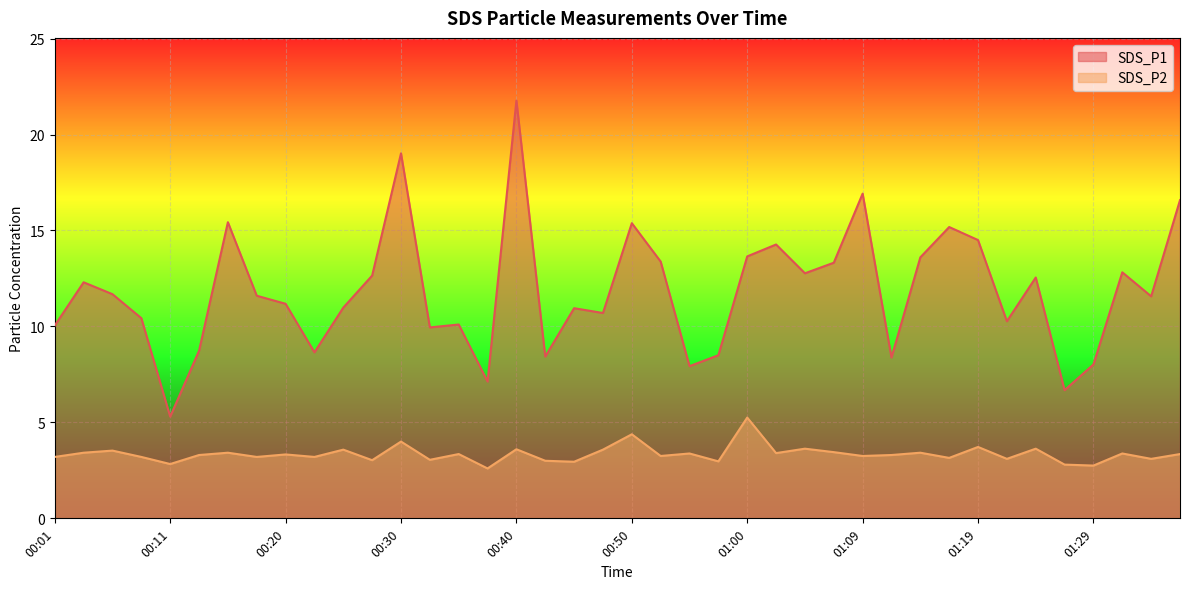

Reading left to right, transcribe all the data shown in this chart.

SDS_P1: 00:01=10.1	00:03=12.3	00:06=11.7	00:08=10.4	00:11=5.3	00:13=8.7	00:16=15.4	00:18=11.6	00:20=11.2	00:23=8.7	00:25=11.0	00:28=12.7	00:30=19.0	00:33=9.9	00:35=10.1	00:38=7.1	00:40=21.8	00:42=8.4	00:45=10.9	00:47=10.7	00:50=15.4	00:52=13.4	00:55=7.9	00:57=8.5	01:00=13.7	01:02=14.3	01:05=12.8	01:07=13.3	01:09=16.9	01:12=8.4	01:14=13.6	01:17=15.2	01:19=14.5	01:22=10.3	01:24=12.6	01:26=6.7	01:29=8.0	01:31=12.8	01:34=11.6	01:36=16.6
SDS_P2: 00:01=3.2	00:03=3.4	00:06=3.5	00:08=3.2	00:11=2.8	00:13=3.3	00:16=3.4	00:18=3.2	00:20=3.3	00:23=3.2	00:25=3.6	00:28=3.0	00:30=4.0	00:33=3.0	00:35=3.4	00:38=2.6	00:40=3.6	00:42=3.0	00:45=3.0	00:47=3.6	00:50=4.4	00:52=3.2	00:55=3.4	00:57=3.0	01:00=5.2	01:02=3.4	01:05=3.6	01:07=3.5	01:09=3.2	01:12=3.3	01:14=3.4	01:17=3.1	01:19=3.7	01:22=3.1	01:24=3.6	01:26=2.8	01:29=2.8	01:31=3.4	01:34=3.1	01:36=3.4